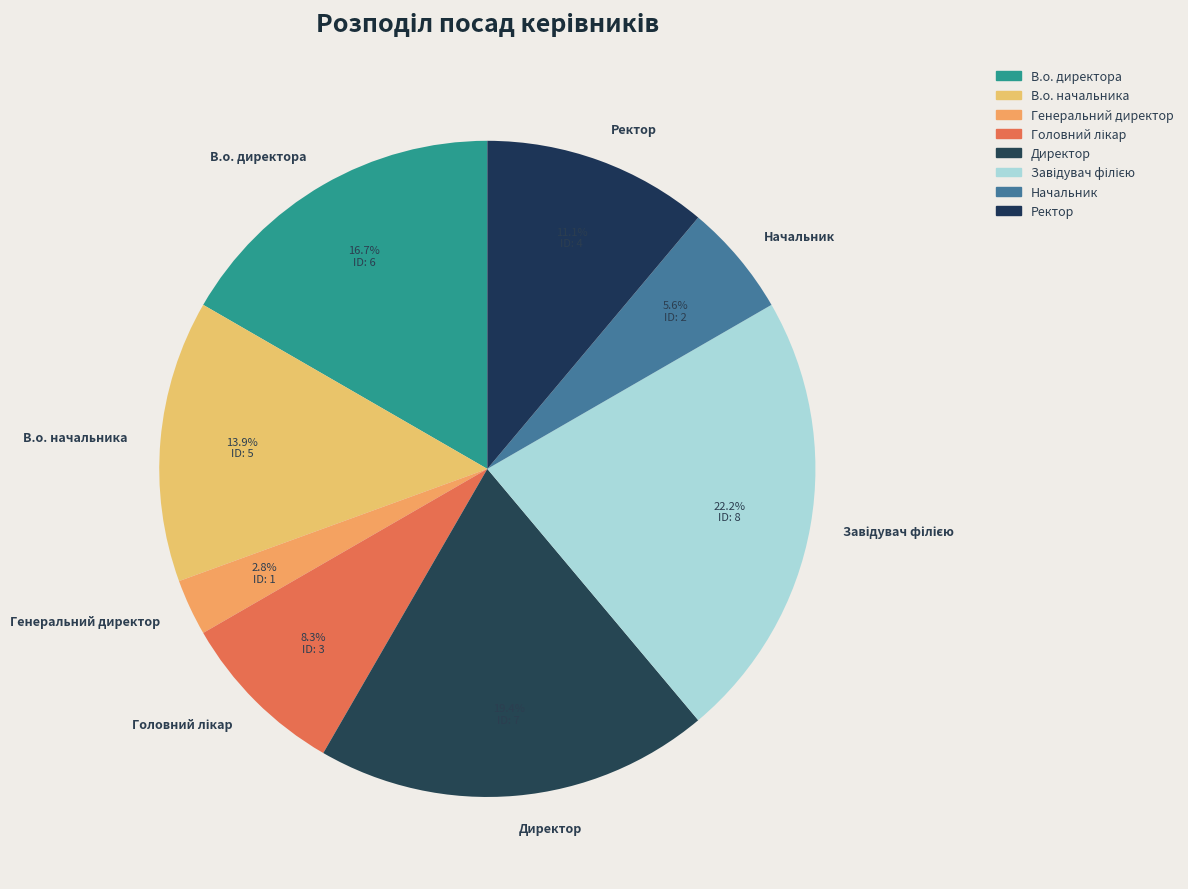

What portion of the pie excludes Ректор?

88.9%